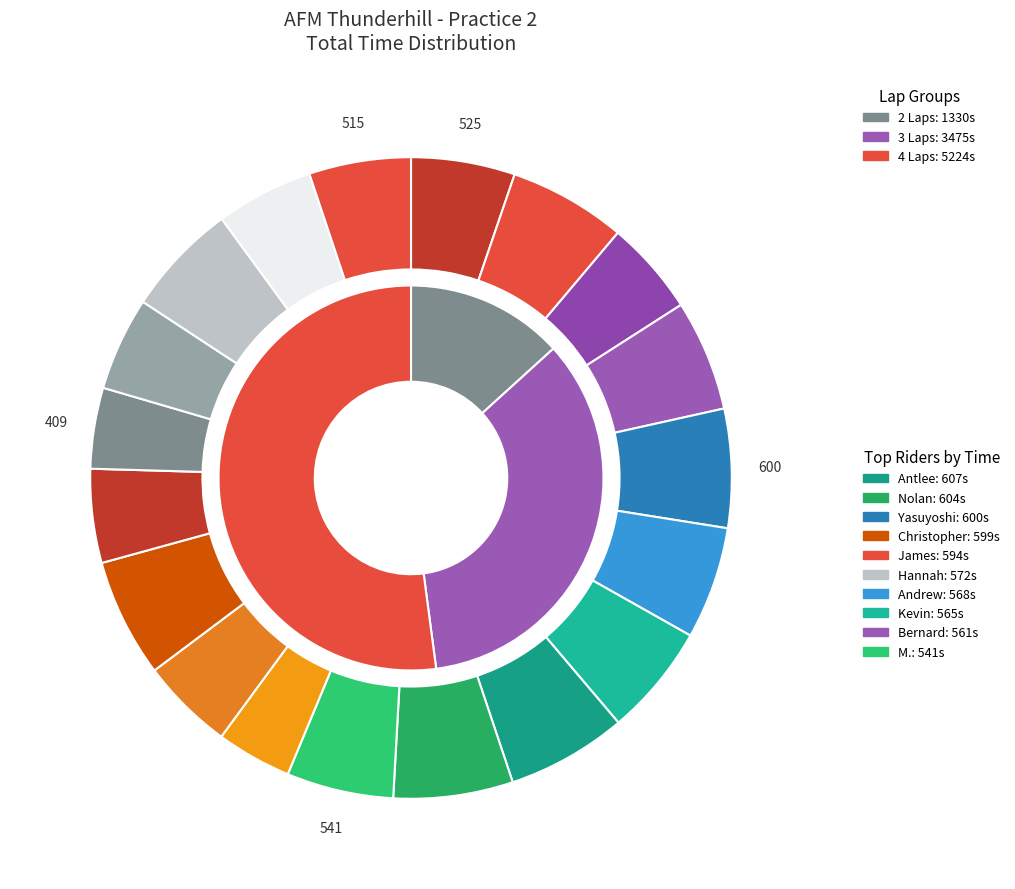

Is it true that 6 is 1% of the pie?

False